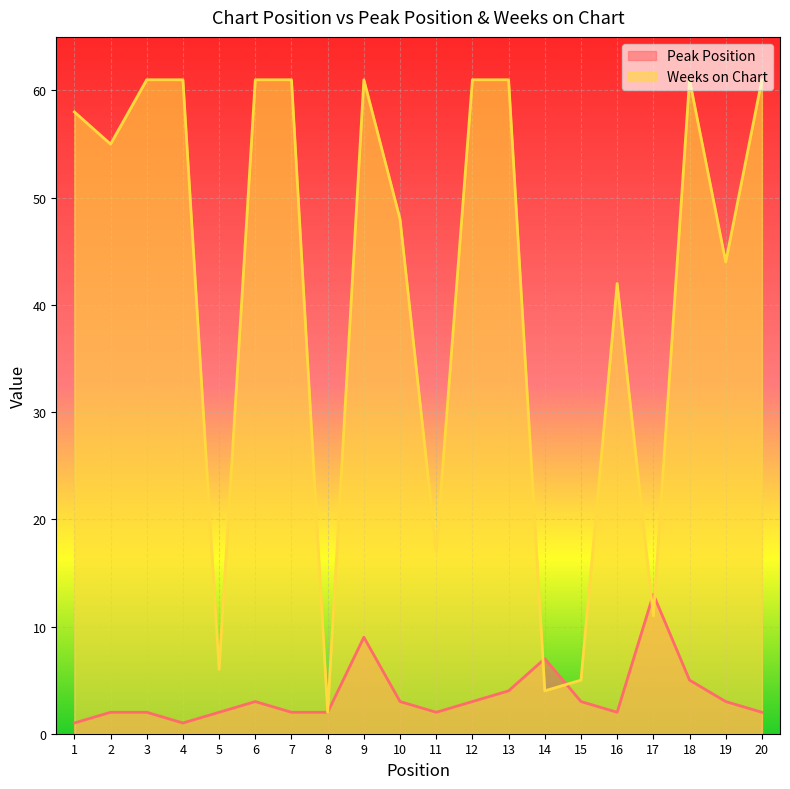

How many times do Peak Position and Weeks on Chart cross each other?

4